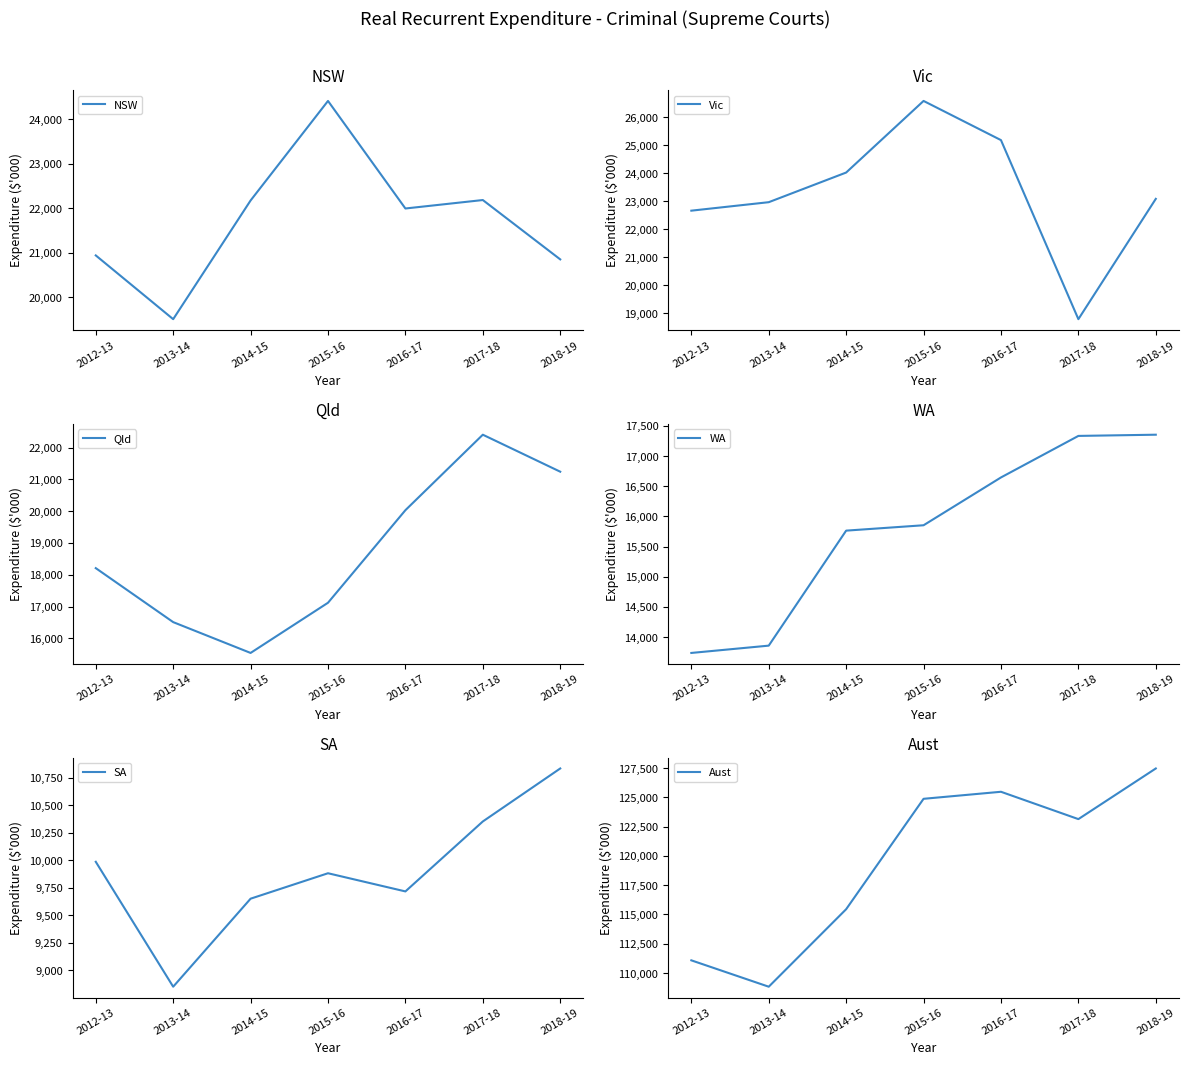

What position from the left is 2012-13?

1